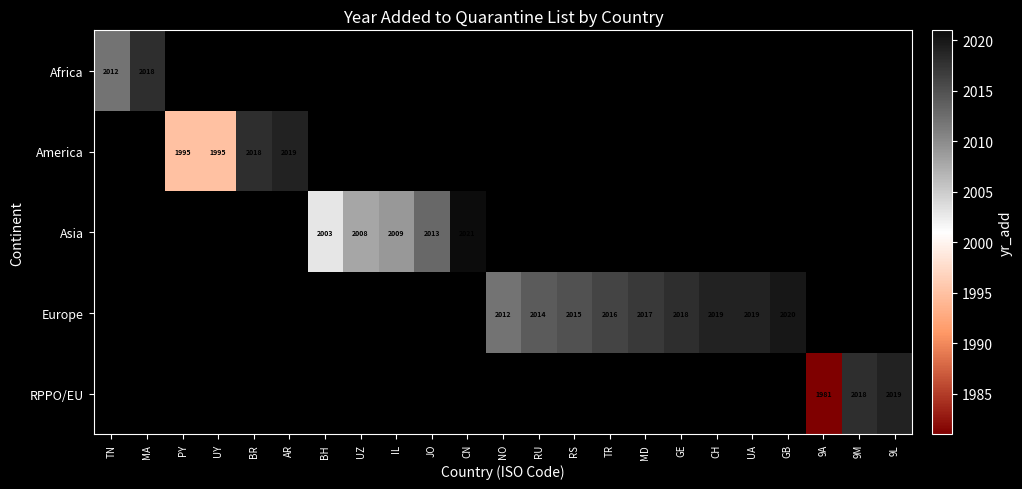

The value of Europe at RU is 3545. True or false?

False